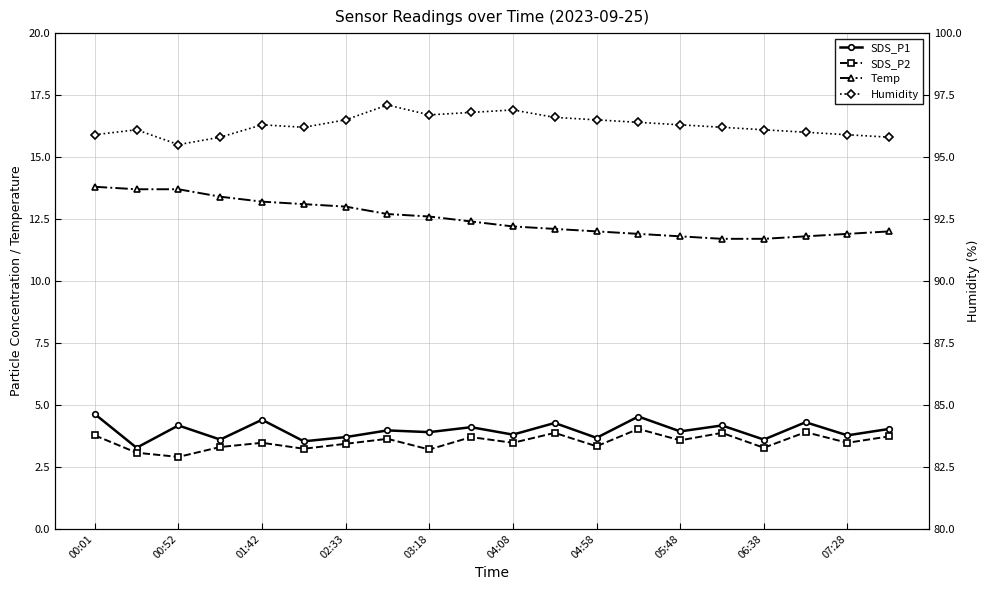

True or false: SDS_P1 and Temp intersect in this chart.

False